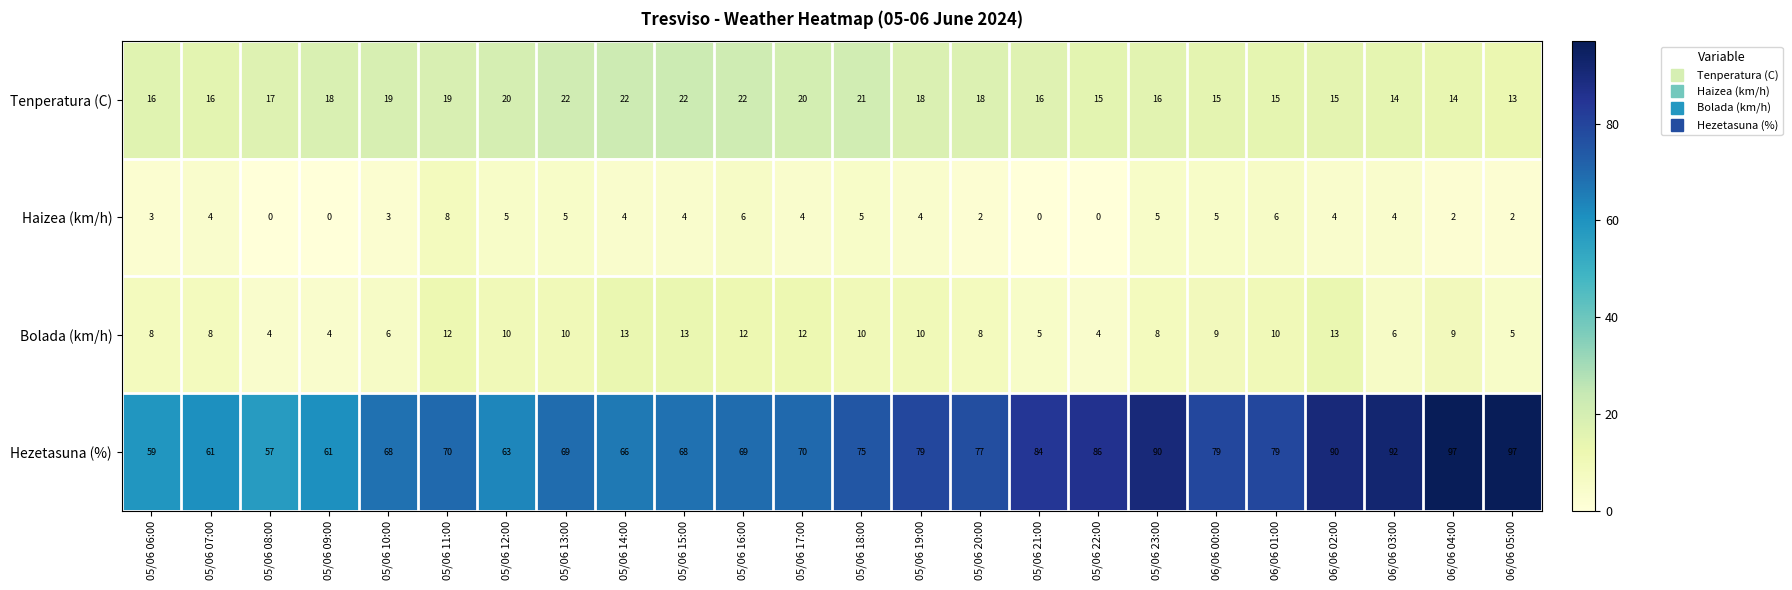

What is the spread (max minus min) of values at 05/06 17:00?

66